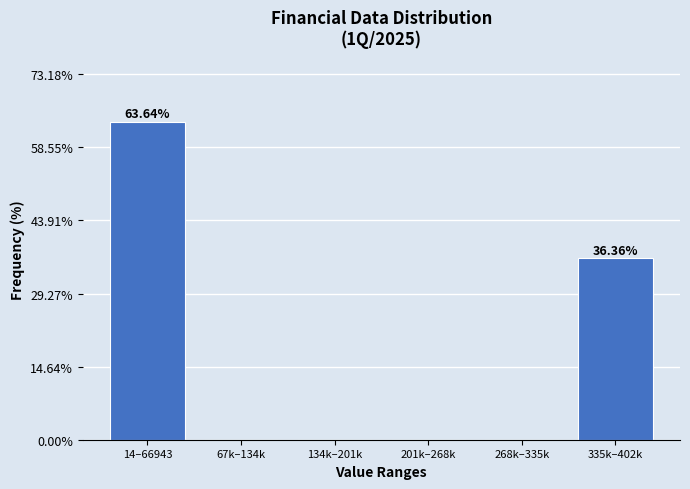

What is the sum of the values at 67k–134k and 14–66943?

63.6